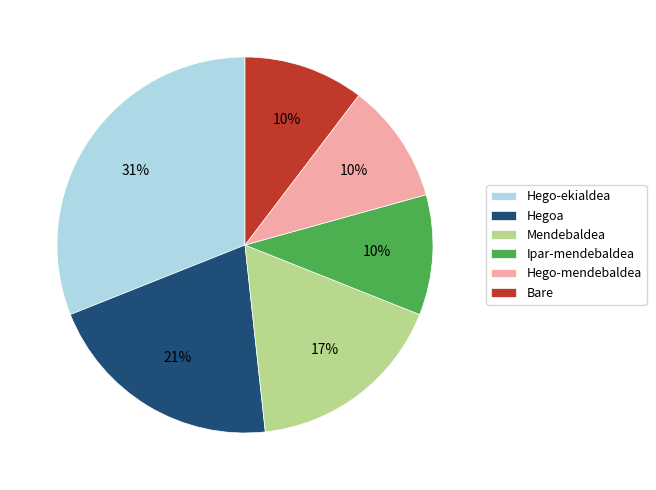

Which slice is the largest?

Hego-ekialdea